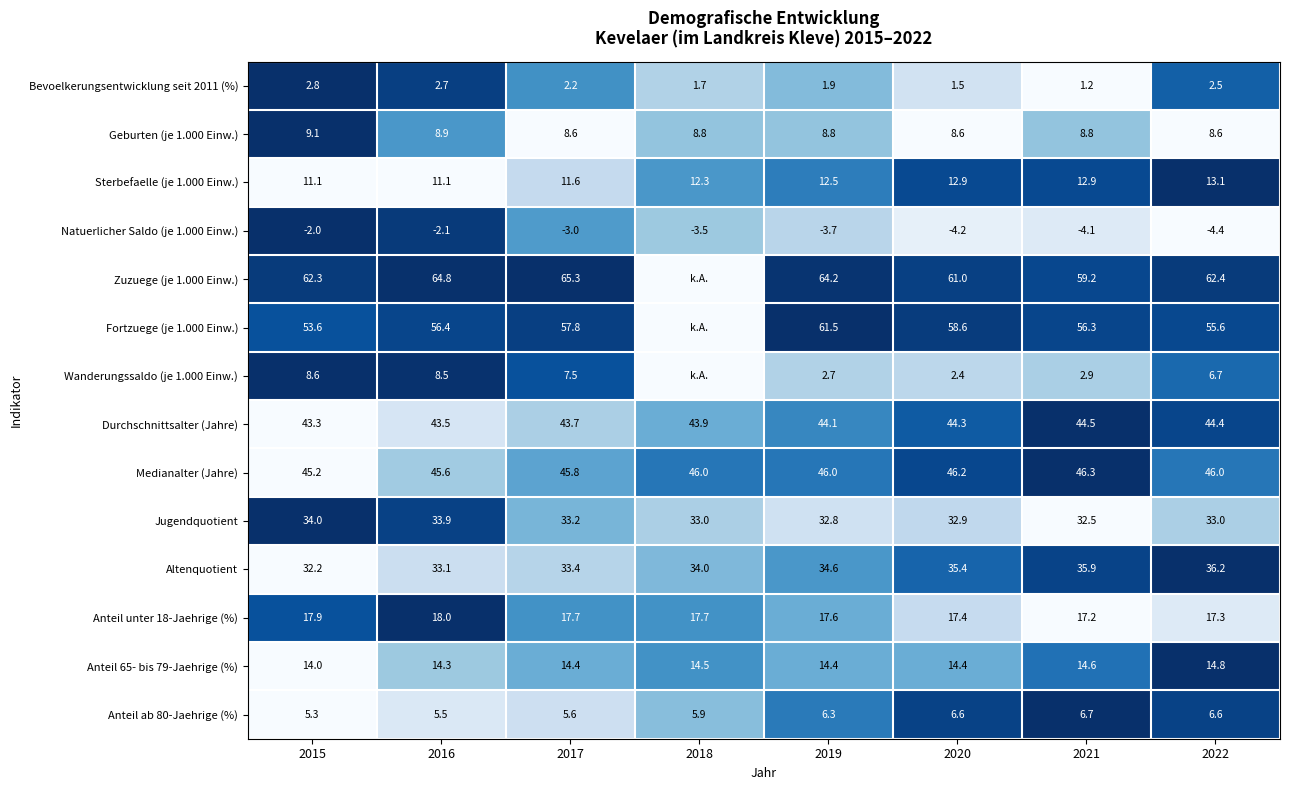

Is it true that Altenquotient equals 35.9 at 2021?

True